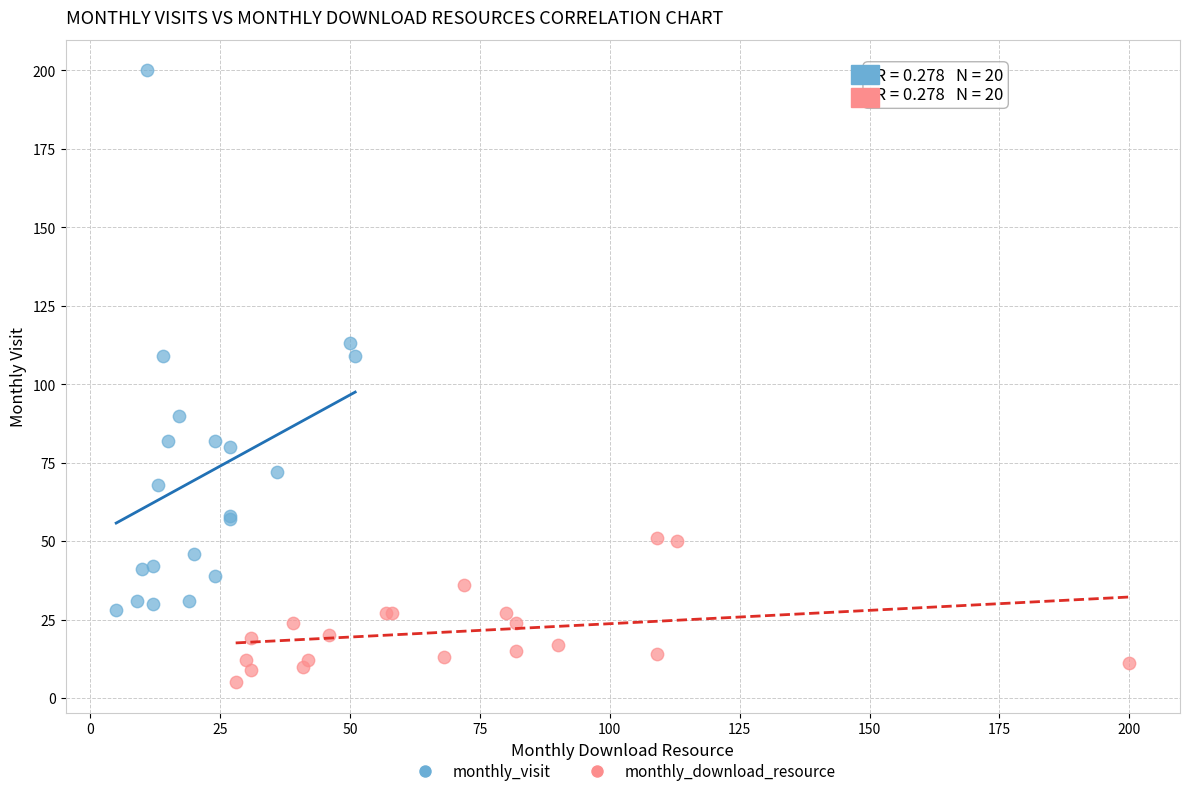

Which series contains the highest Y value?

monthly_visit